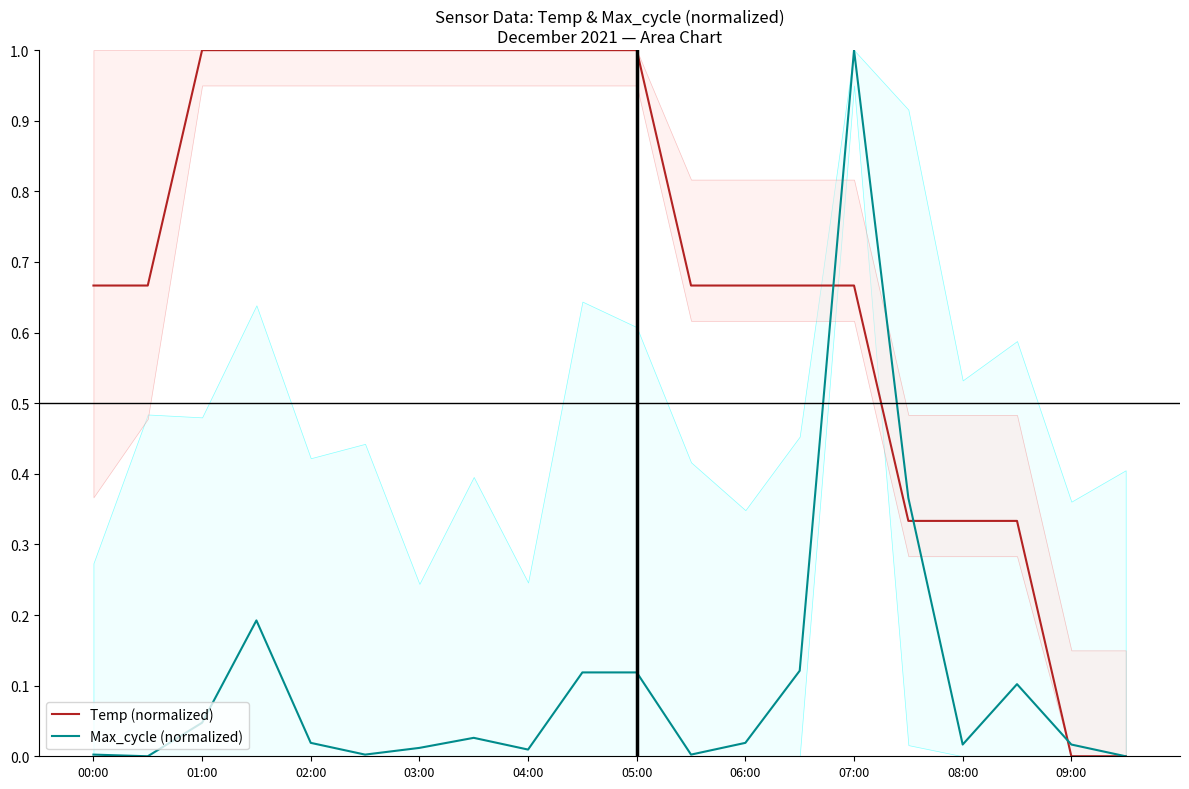

What is the highest value of the Max_cycle (normalized) series?

1.0